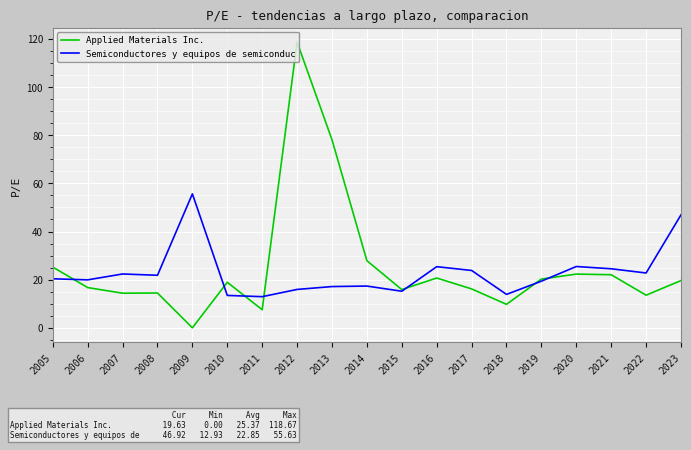

At which label does Applied Materials Inc. first exceed 18?

2005